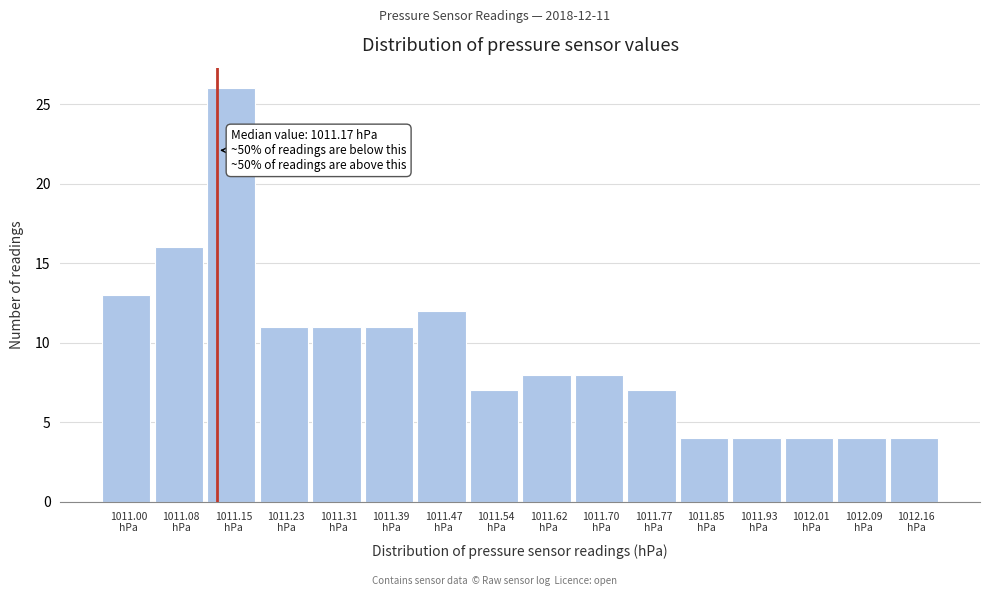

Reading left to right, what are all the values shown in this chart?

13	16	26	11	11	11	12	7	8	8	7	4	4	4	4	4